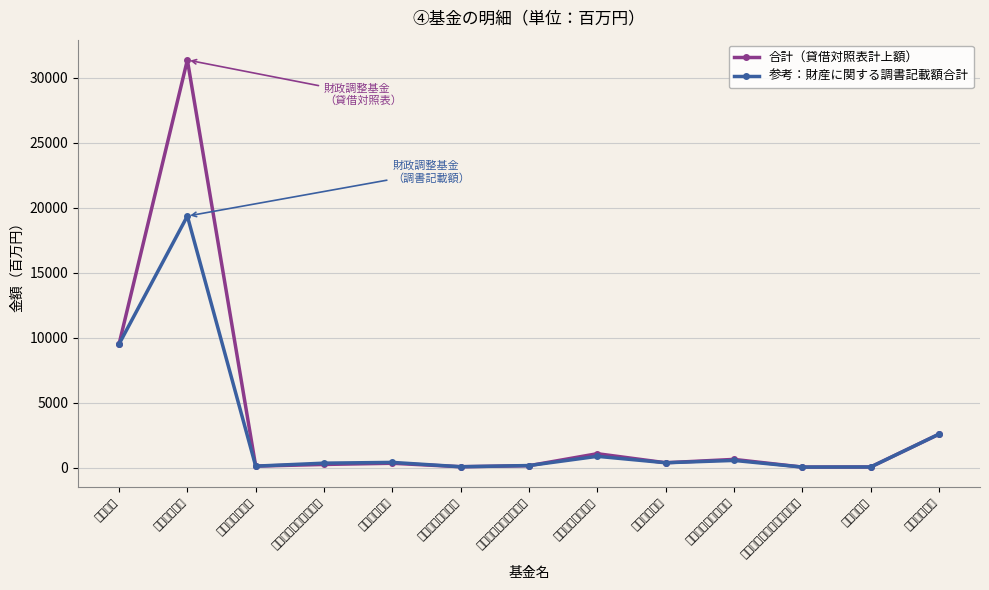

True or false: 参考：財産に関する調書記載額合計 and 合計（貸借対照表計上額） intersect in this chart.

True